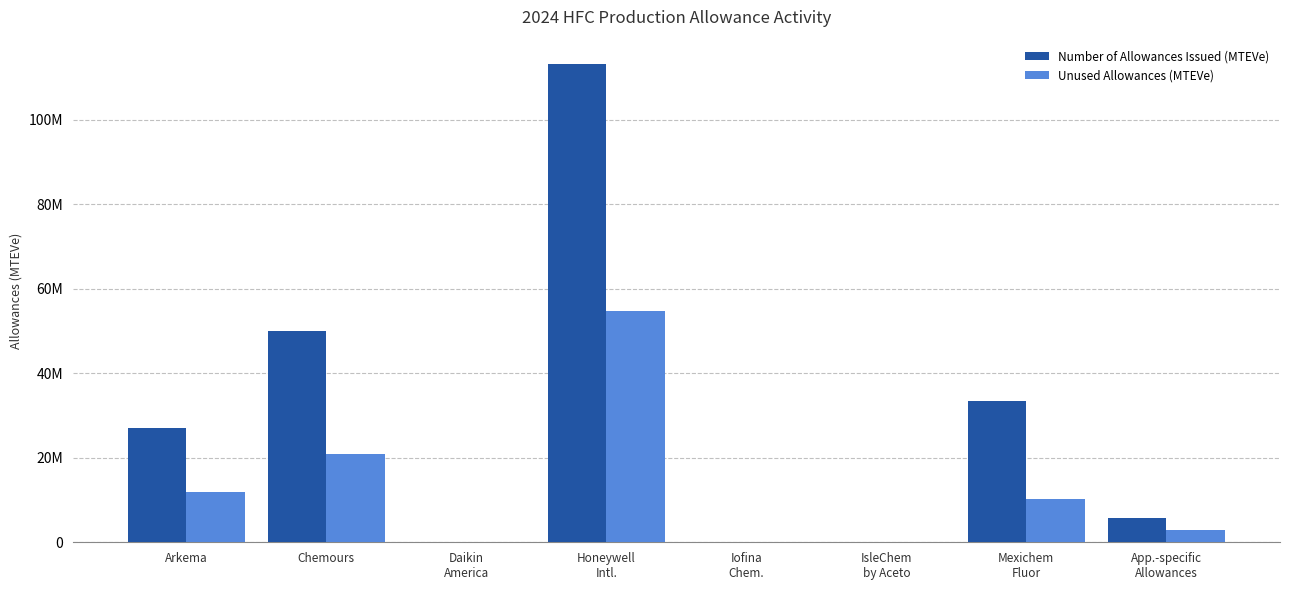

Does the chart contain stacked bars?

No